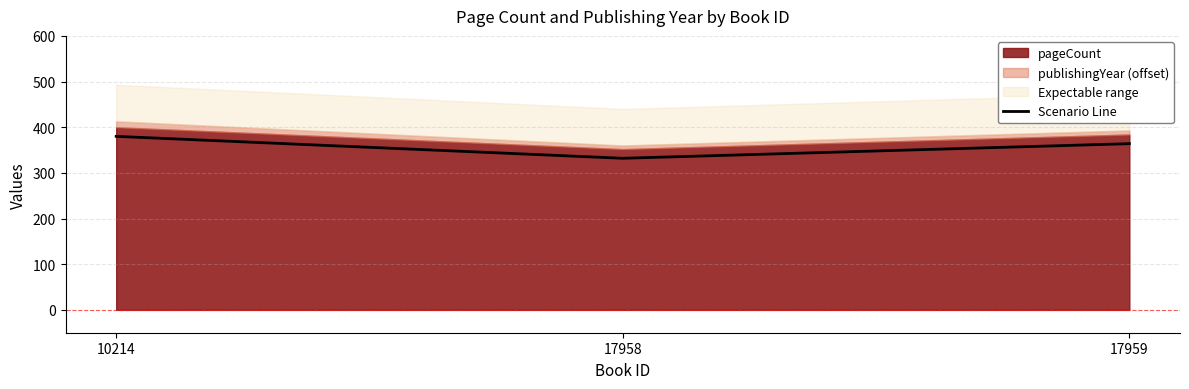

Between 17959 and 17958, which is larger?

17959